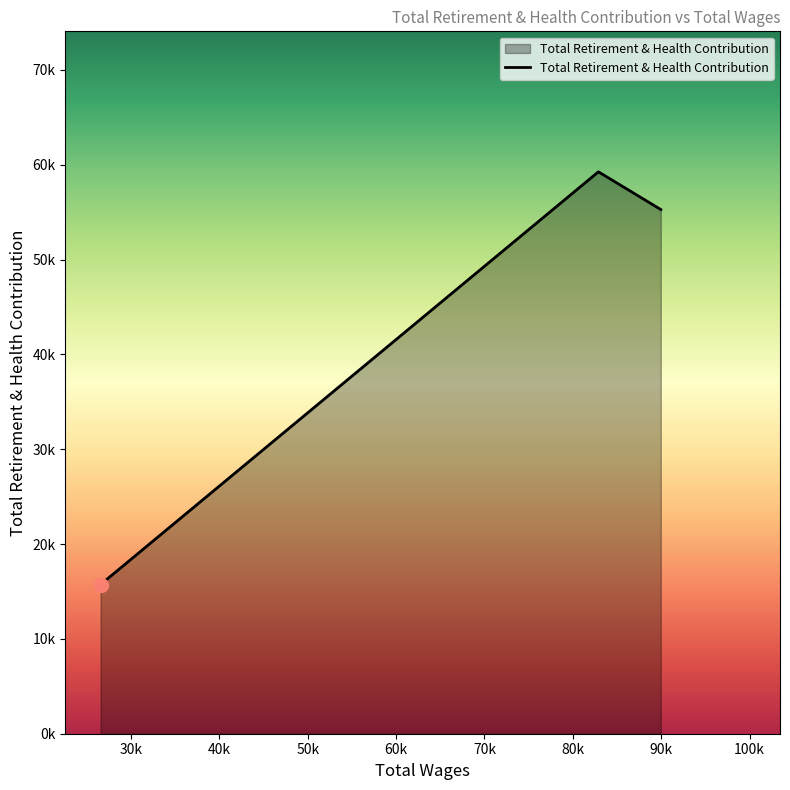

Does the chart display data point markers on the line(s)?

No